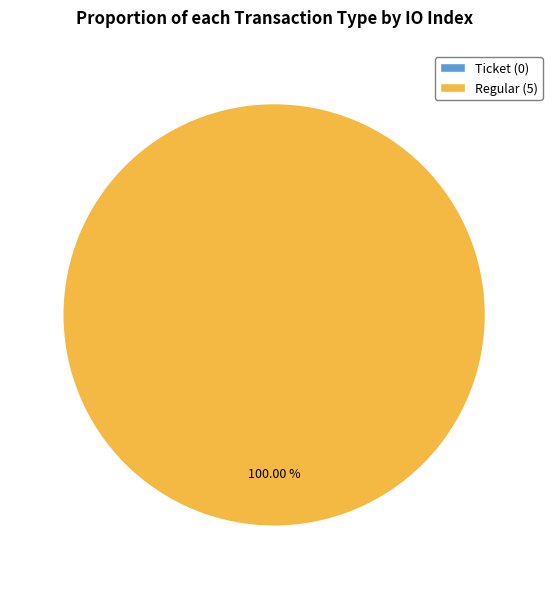

Does any single category account for the majority?

Yes